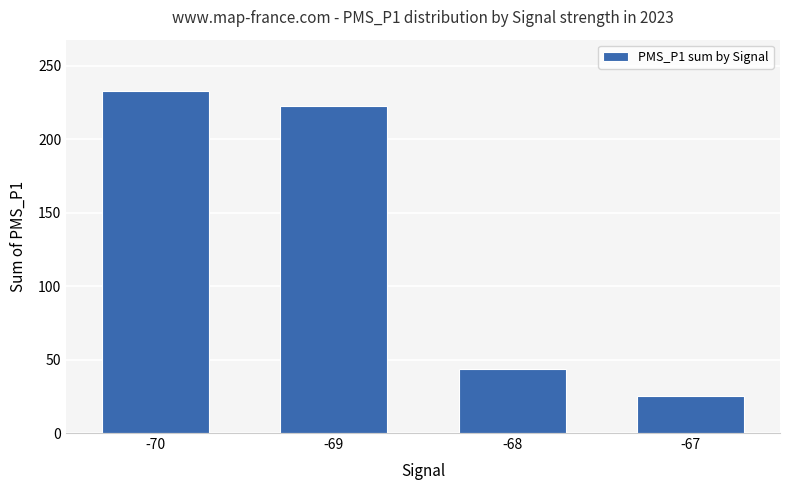

What is the value of the 4th bar from the left?

25.0